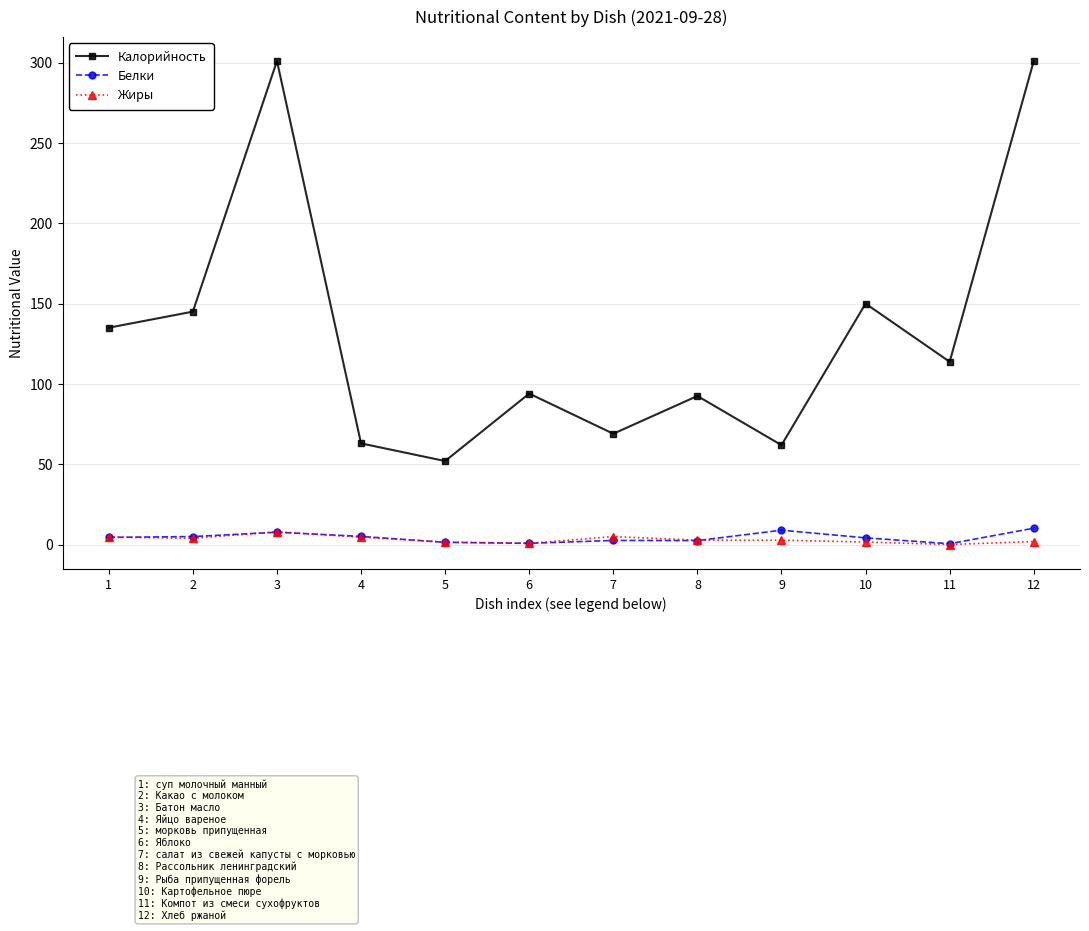

How many interior local peaks does the Калорийность series have?

4